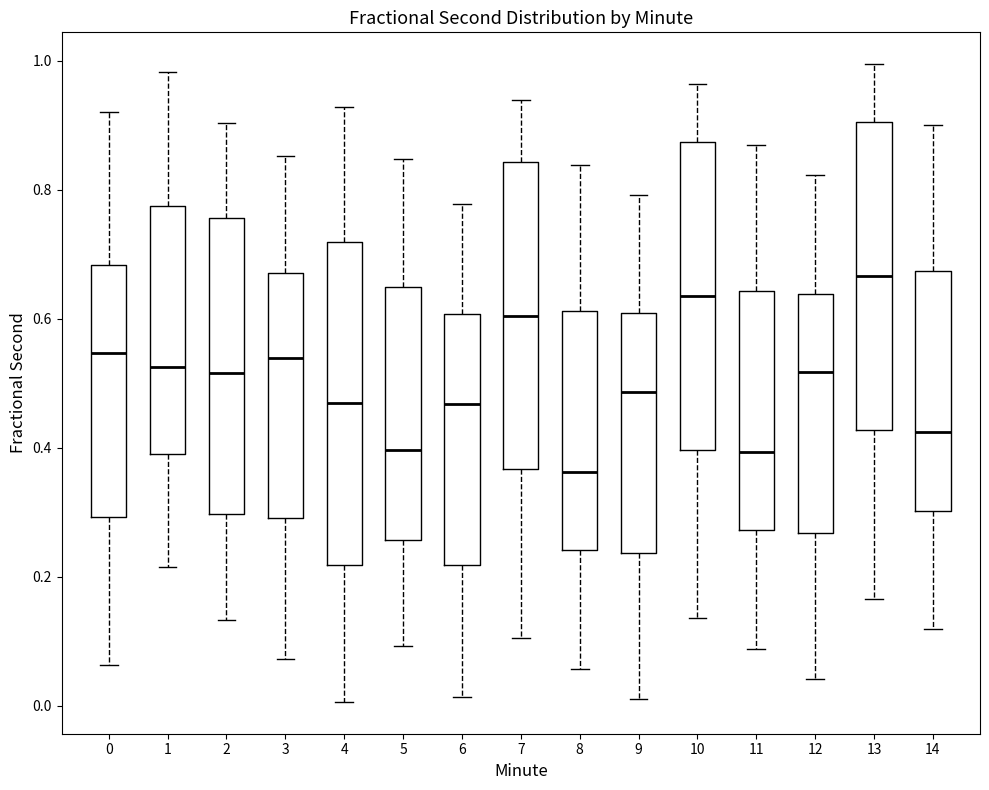

Comparing the boxes themselves (not the whiskers), which one is the tallest?

4